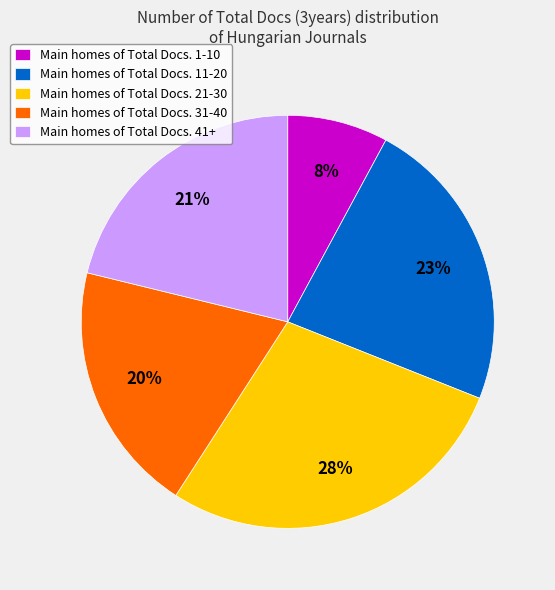

Is it true that Main homes of Total Docs. 11-20 is 34% of the pie?

False